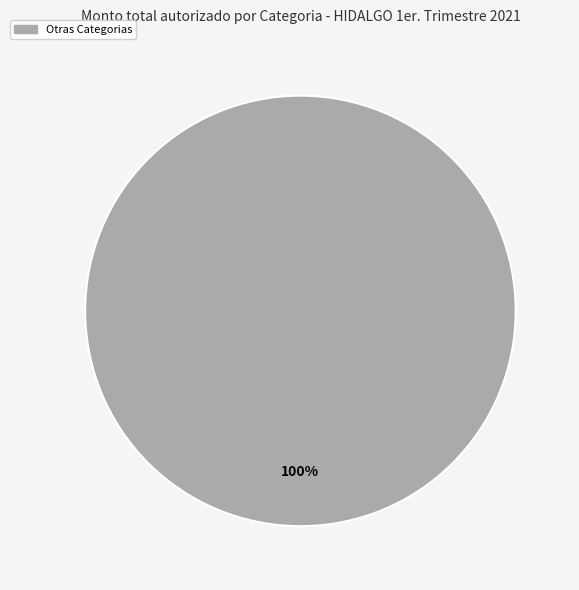

Rank the categories by value from lowest to highest.

Otras Categorias